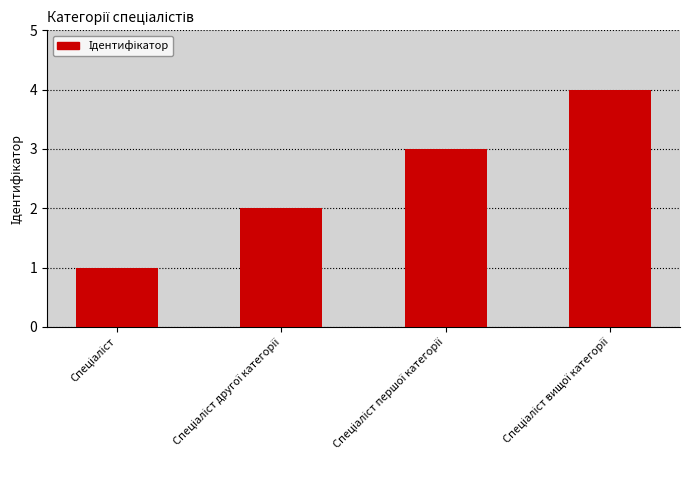

What is the sum of all values?

10